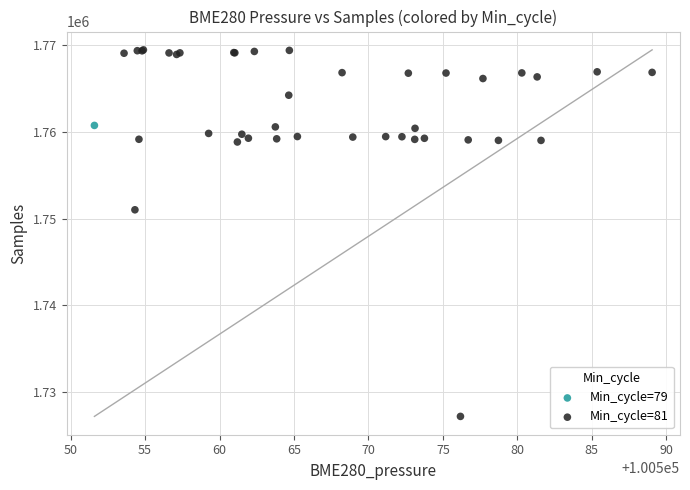

What are all the series names shown in the legend?

Min_cycle=79, Min_cycle=81